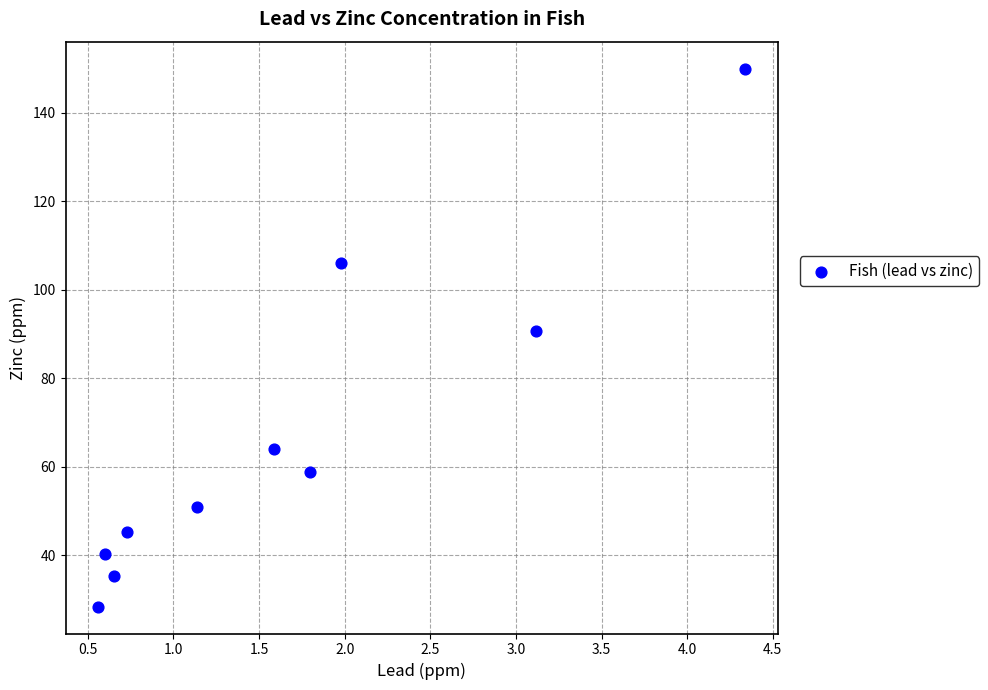

What is the range of X values (max minus min)?

3.8